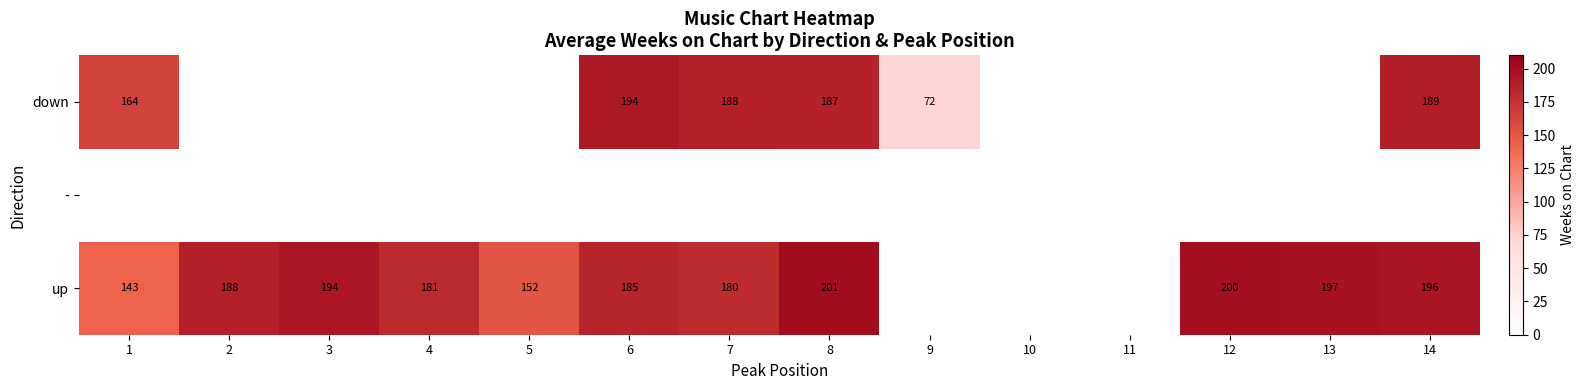

What is the minimum value shown in the chart?

72.0